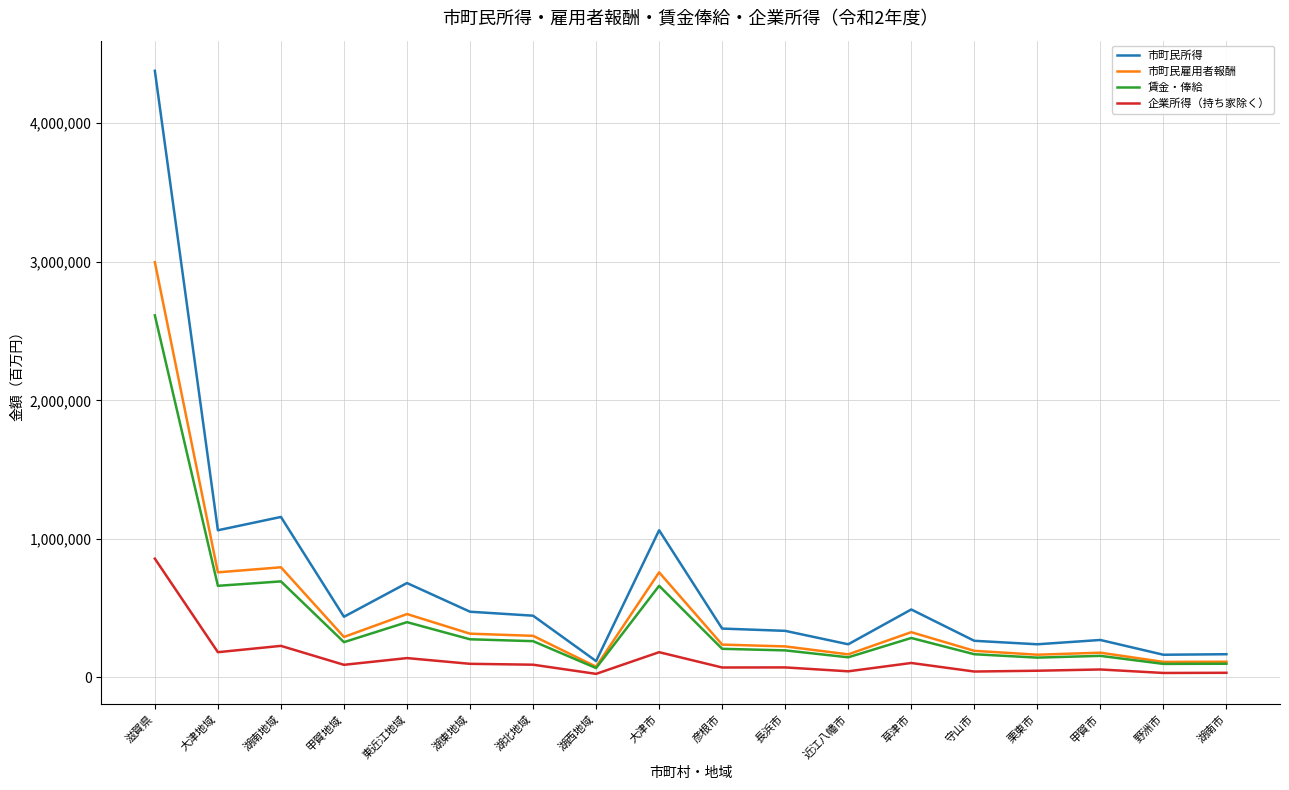

Which series has the largest total across all categories?

市町民所得